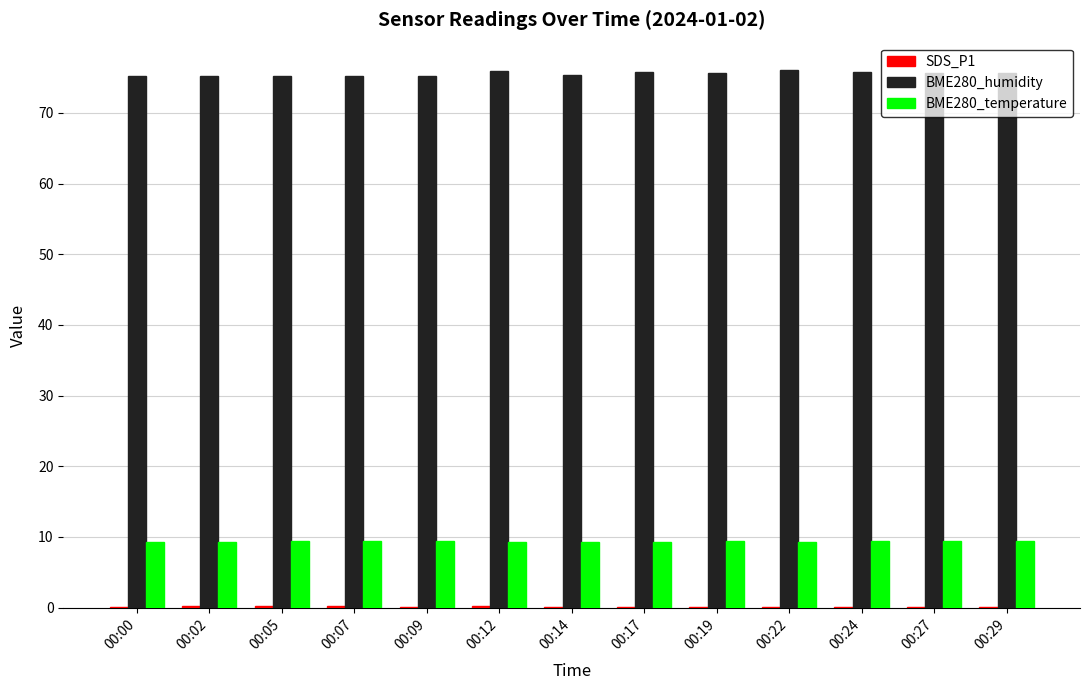

Is it true that BME280_humidity equals 75.2 at 00:09?

True